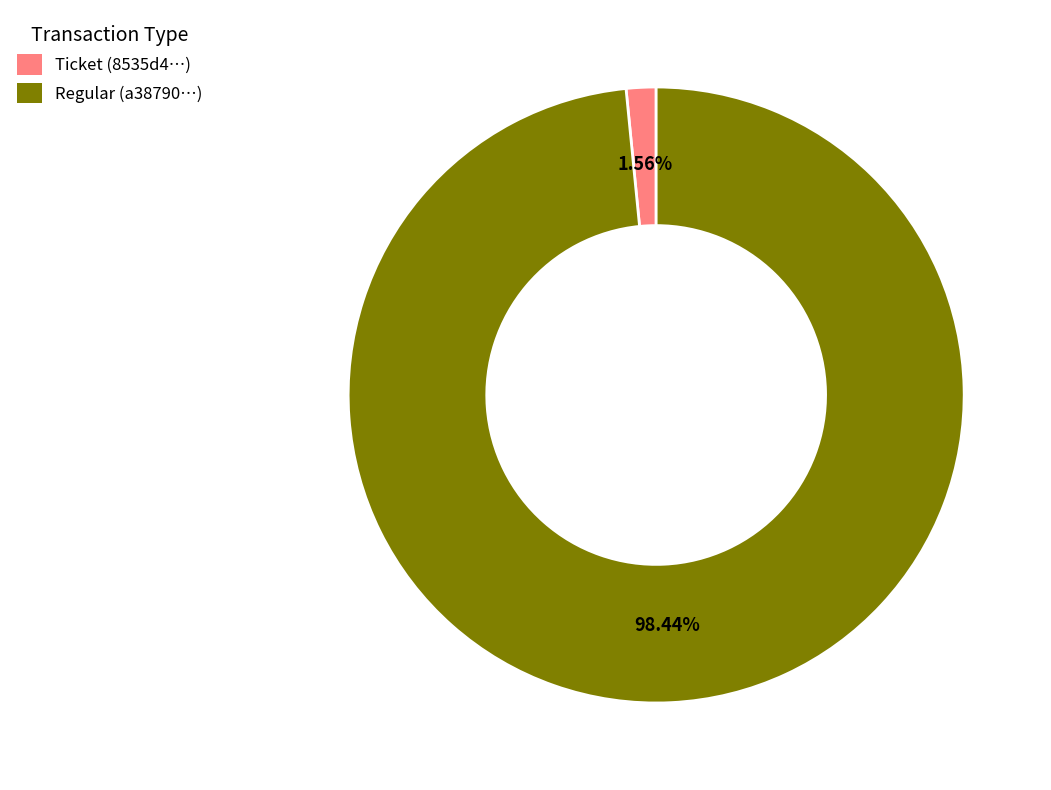

Is there a majority slice in this chart?

Yes